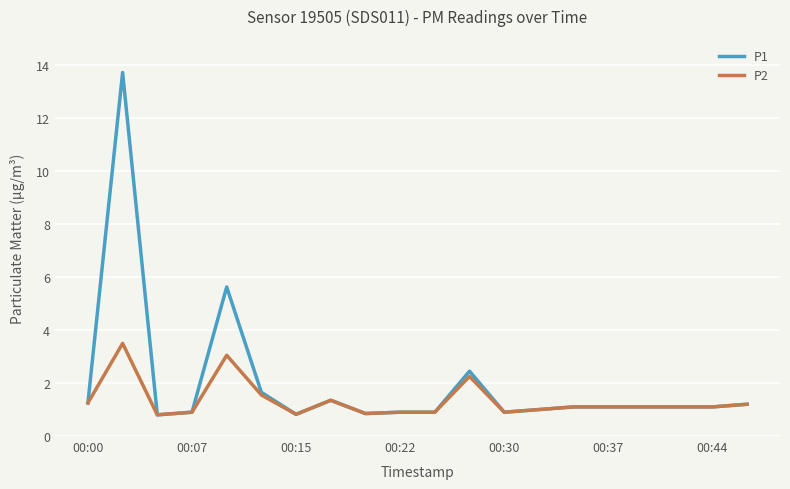

List the series in order of their overall mean, lowest first.

P2, P1